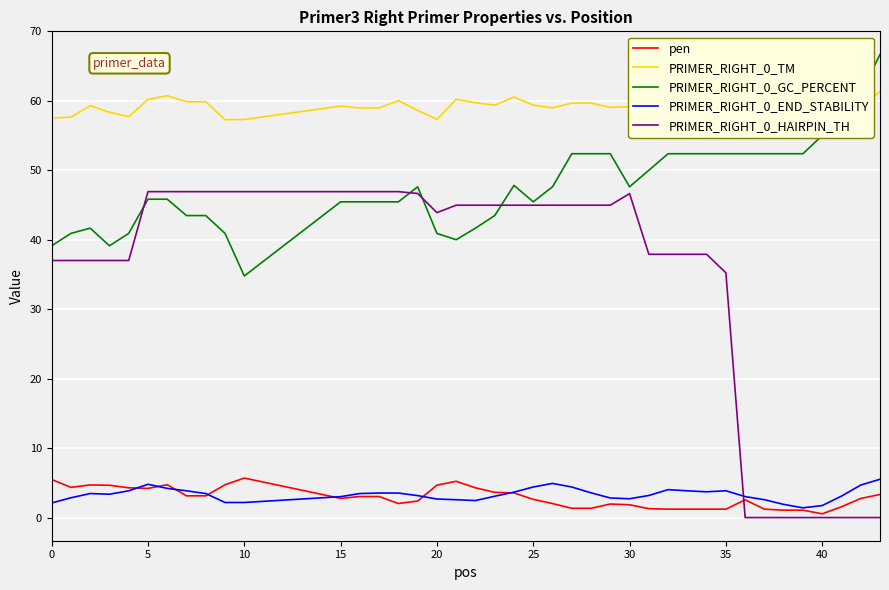

Is this an area chart (filled region under the line)?

No